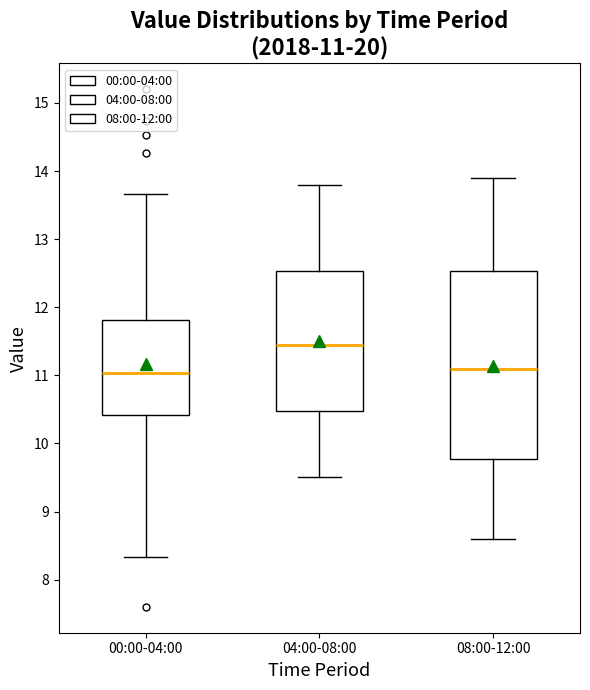

Which box's median line is the highest?

04:00-08:00